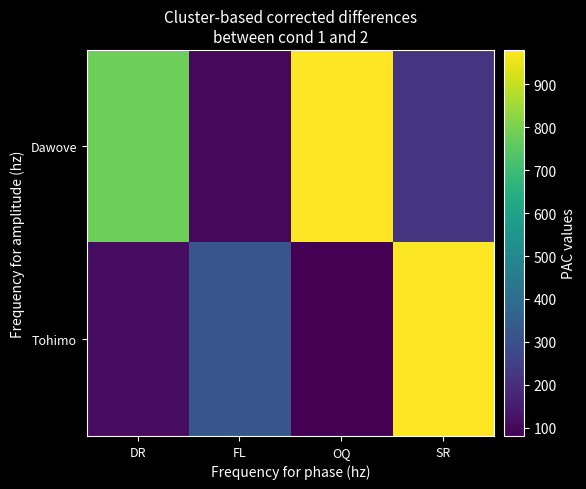

Between FL and OQ, which series saw the biggest shift?

Dawove